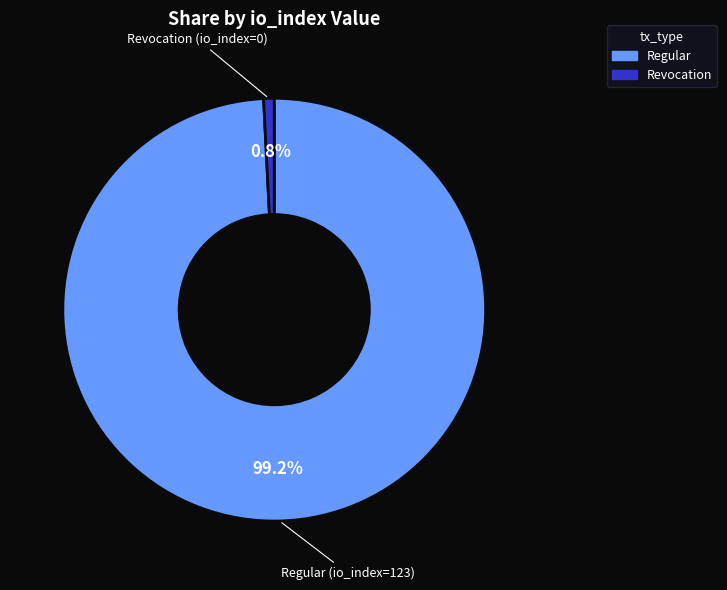

Is there any slice that represents more than half of the pie?

Yes